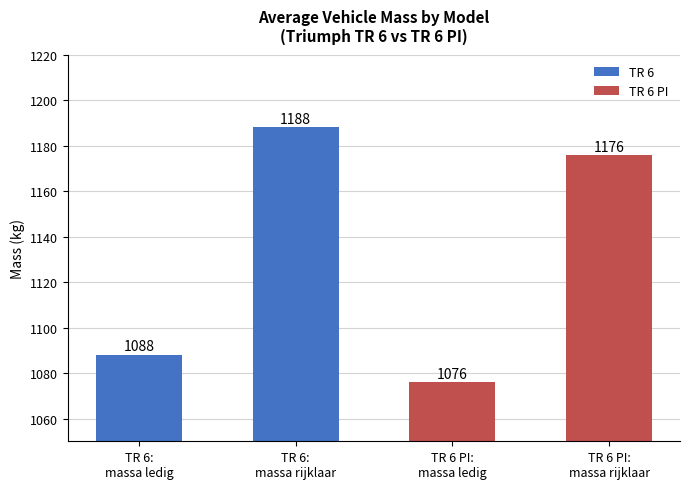

What is the smallest value displayed?

1076.0